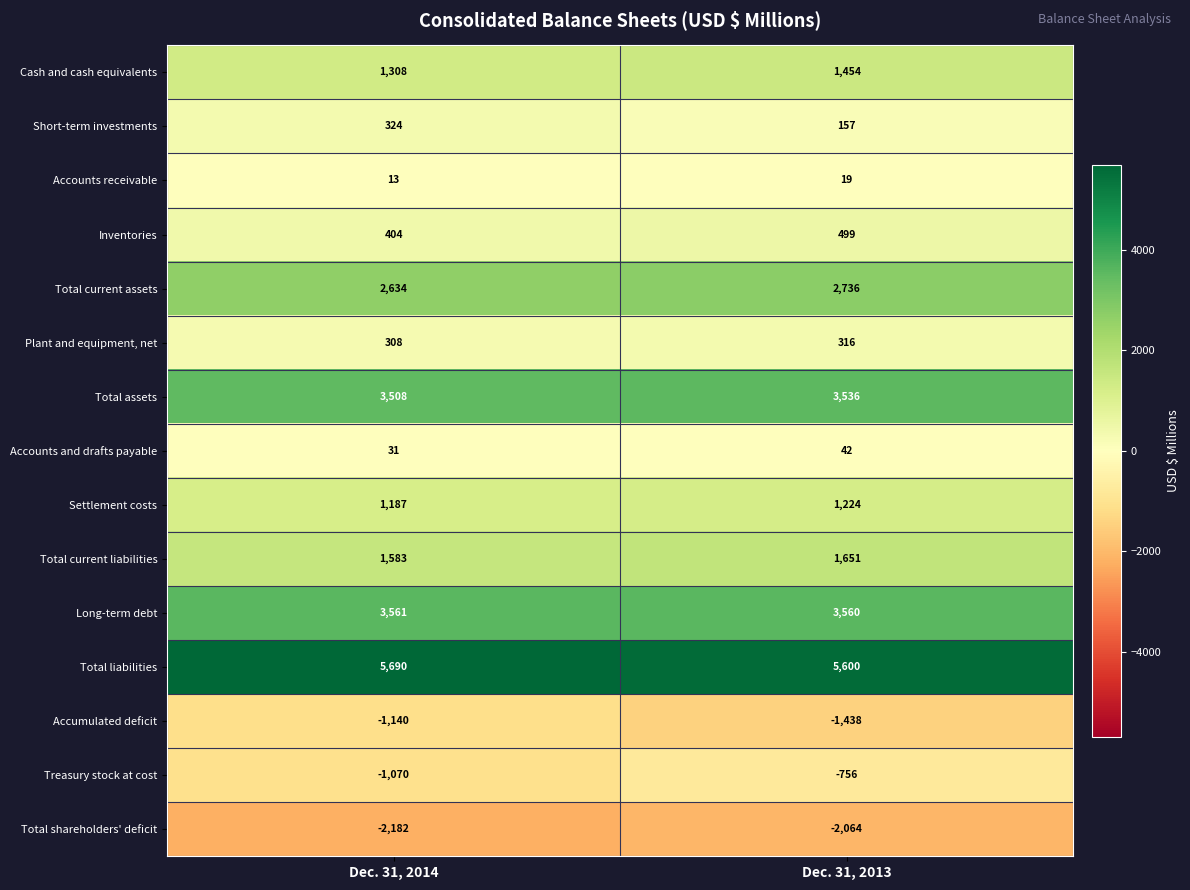

At which category does the chart reach its peak across all series?

Dec. 31, 2014